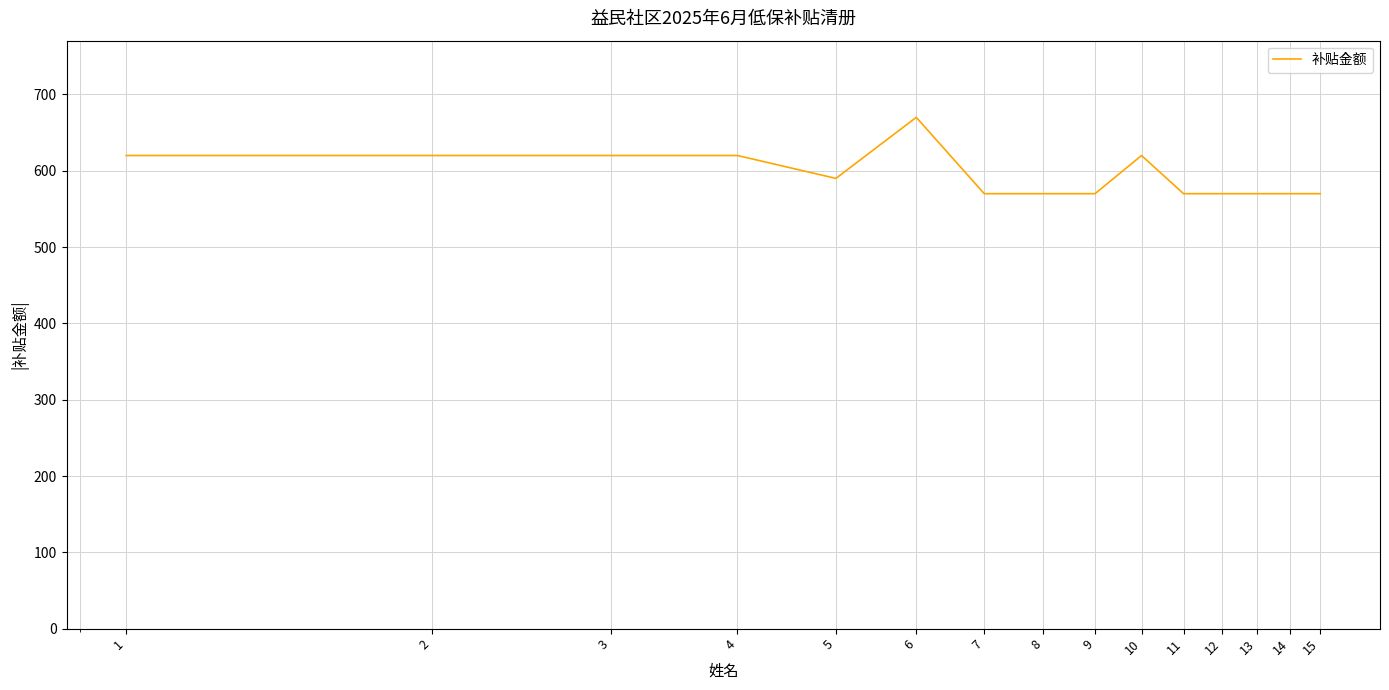

How many values are between 570 and 620?

14